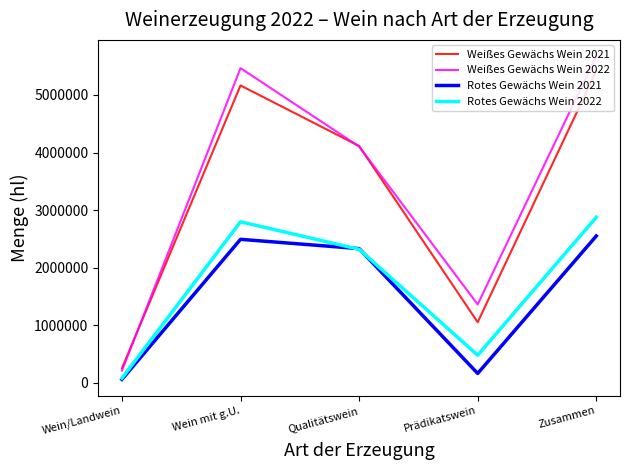

What are all the series names shown in the legend?

Weißes Gewächs Wein 2021, Weißes Gewächs Wein 2022, Rotes Gewächs Wein 2021, Rotes Gewächs Wein 2022